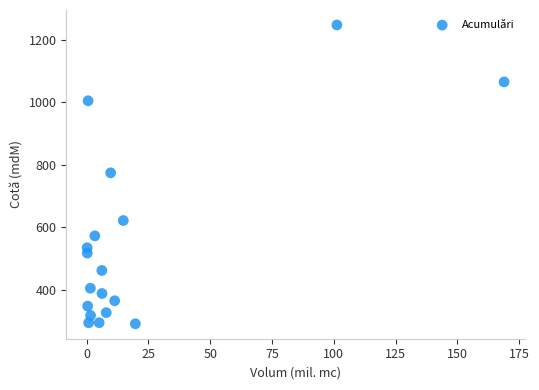

What is the range of Y values (max minus min)?

957.8